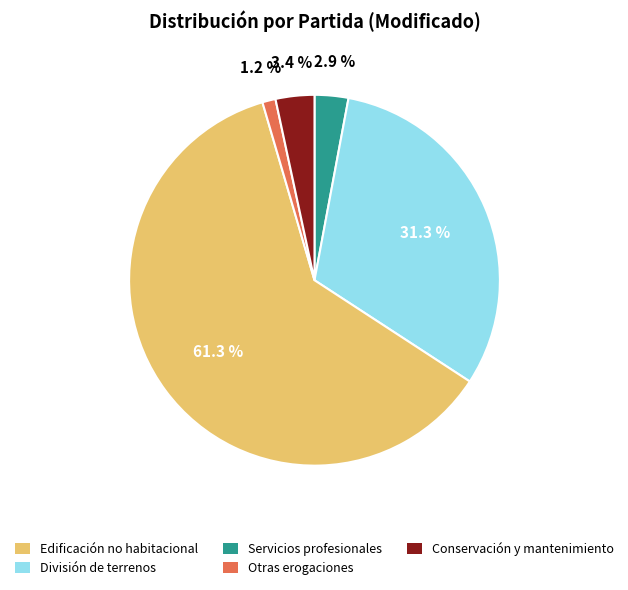

Is there any slice that represents more than half of the pie?

Yes